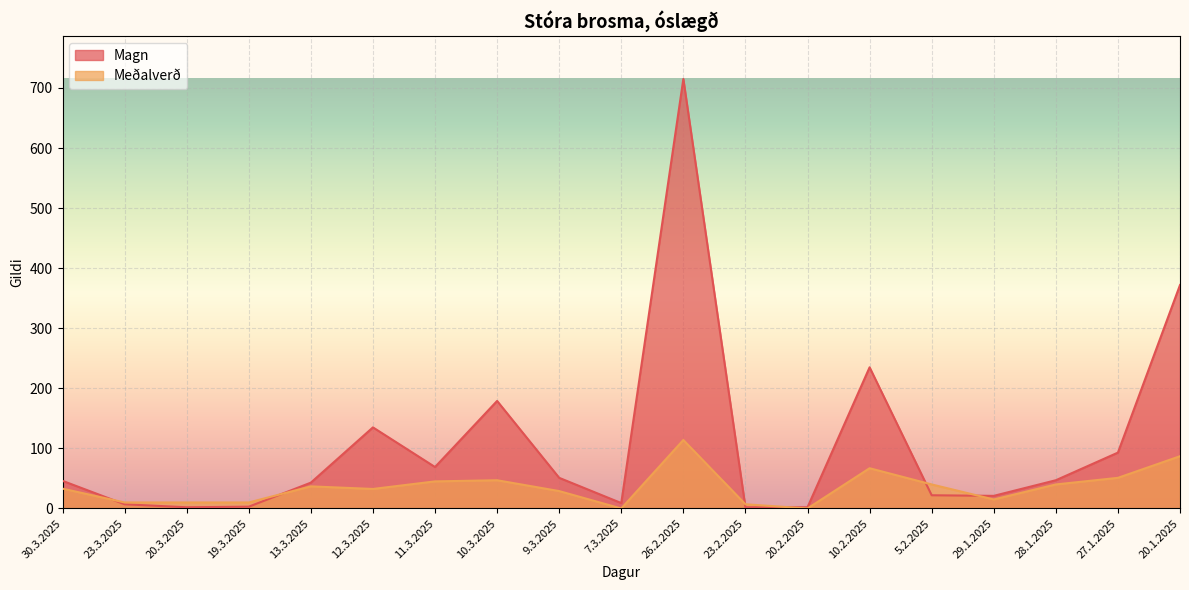

Where is Magn nearest to the value 358?

20.1.2025